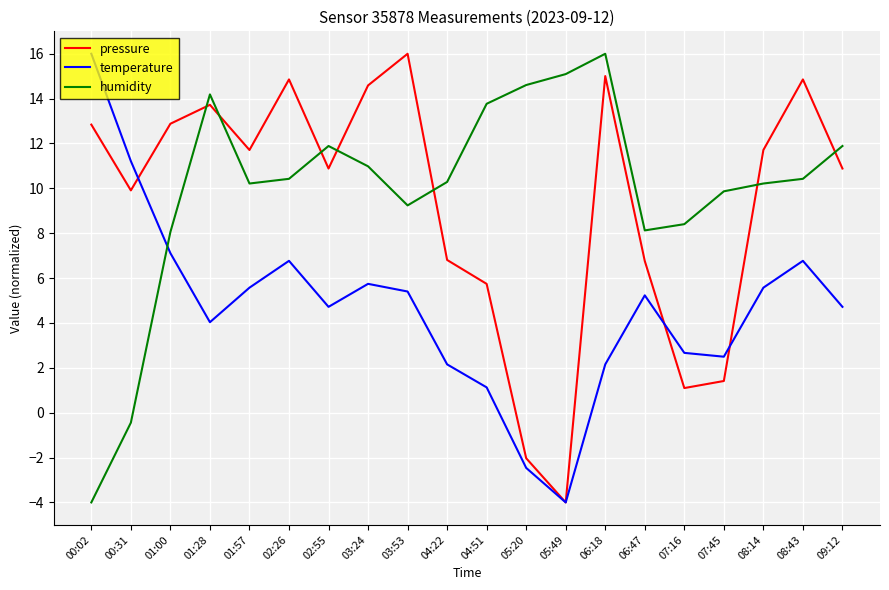

Which series changed the most between 03:24 and 09:12?

pressure